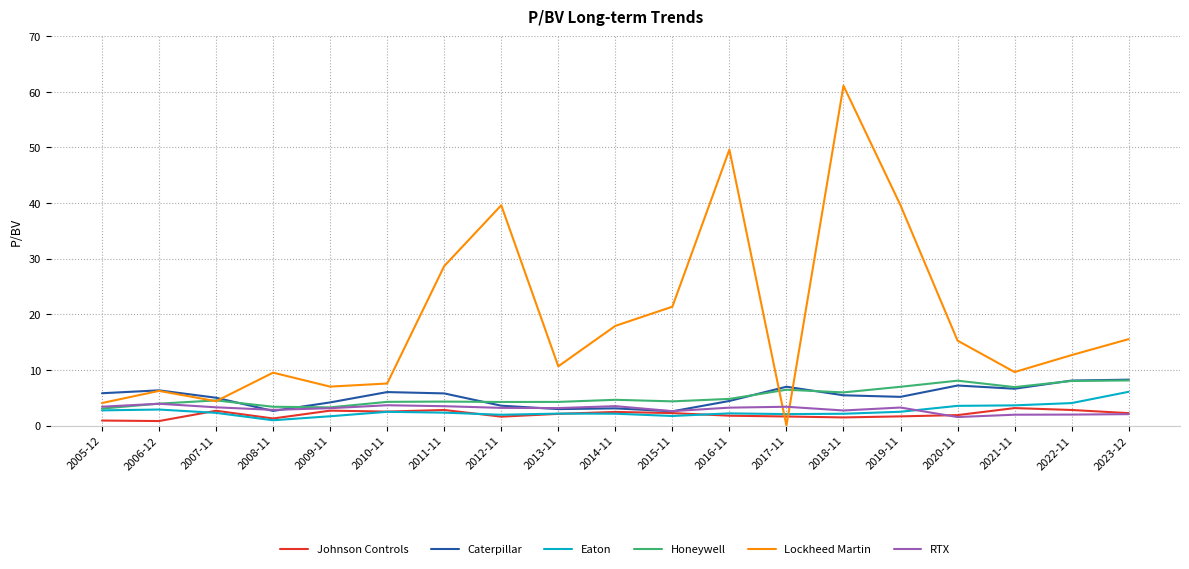

Is the value of Lockheed Martin at 2010-11 greater than the value of Caterpillar at 2007-11?

Yes